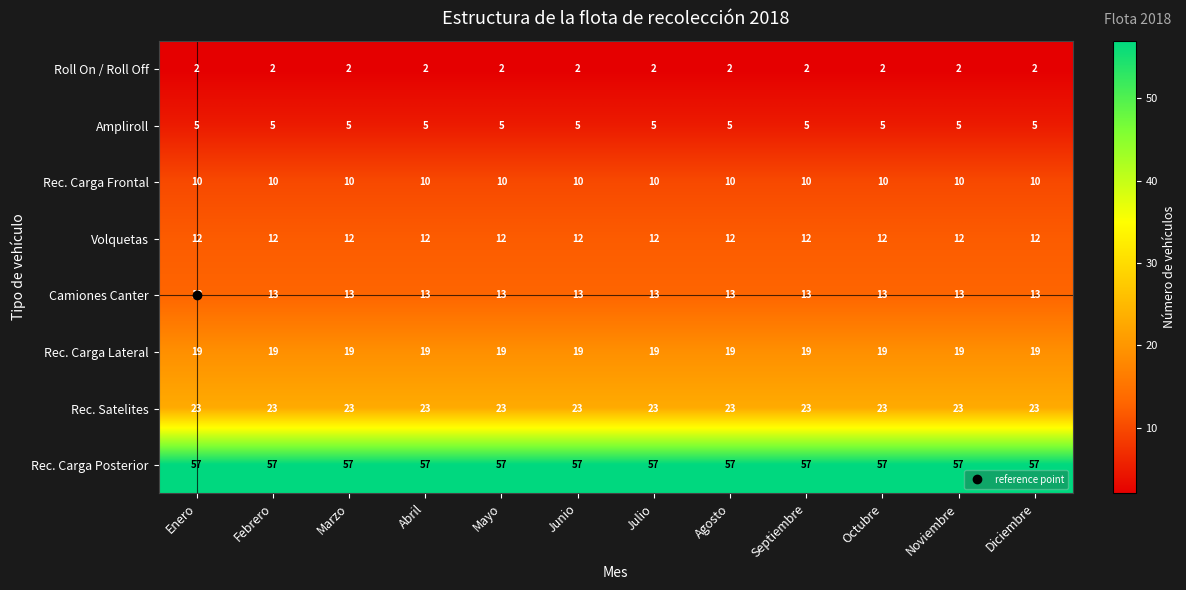

What is the difference between the highest and lowest values at Marzo?

55